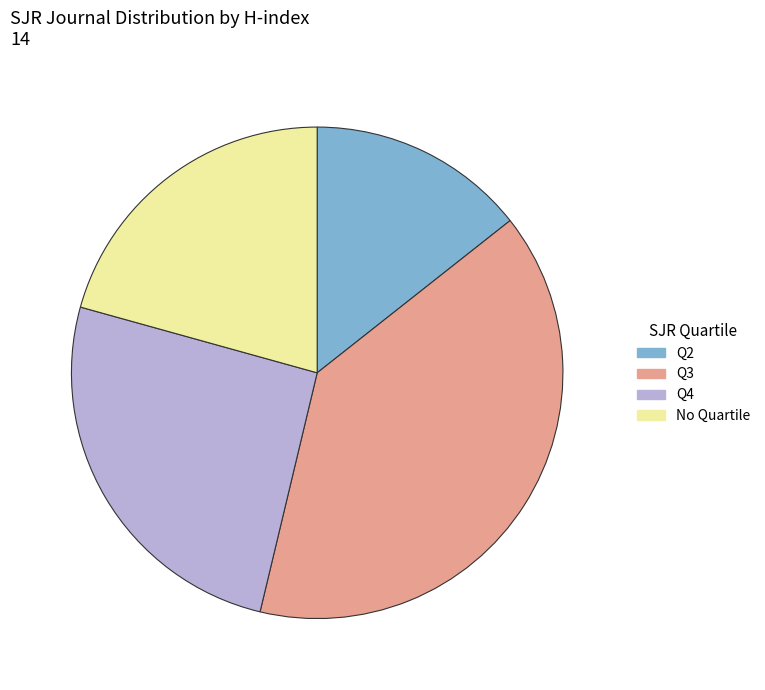

Is it true that Q4 is 11% of the pie?

False